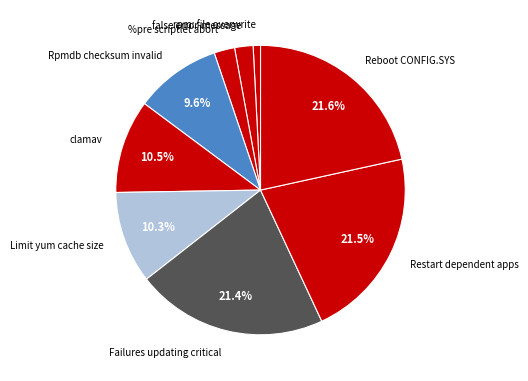

To the nearest percent, what percentage of the pie is false error-message?

2%